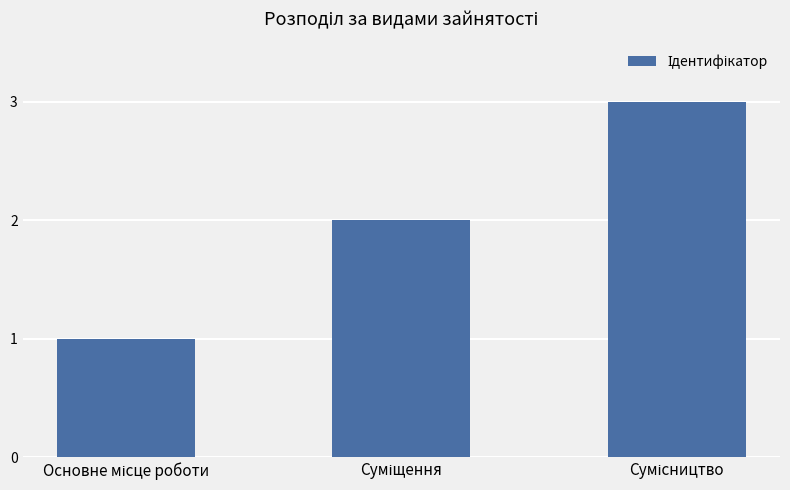

What is the maximum value shown in the chart?

3